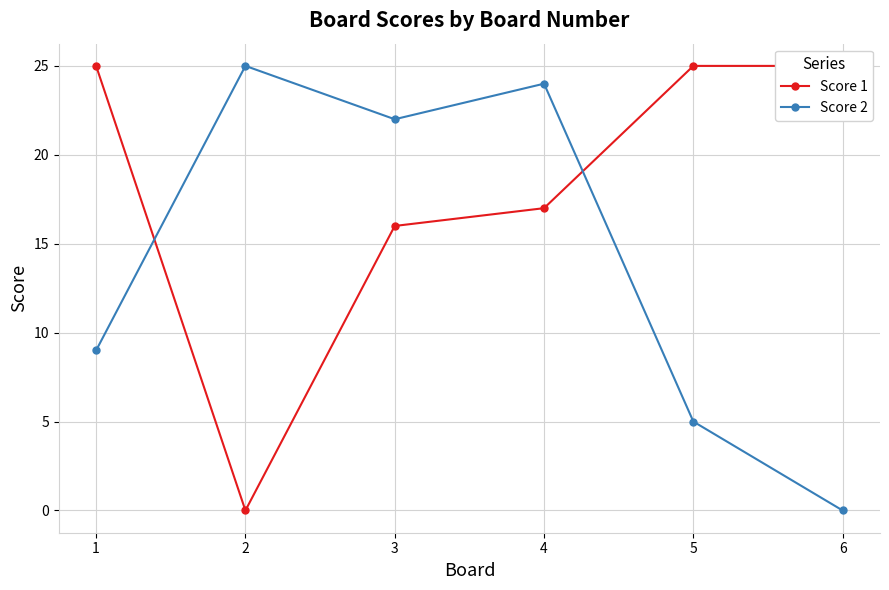

Read the Score 1 value at 3, to the nearest 10.

20